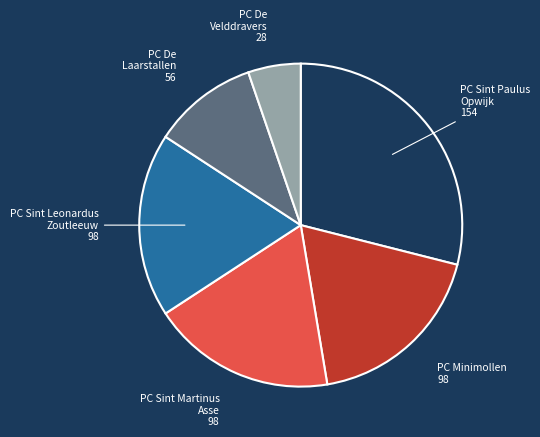

Is there any slice that represents more than half of the pie?

No